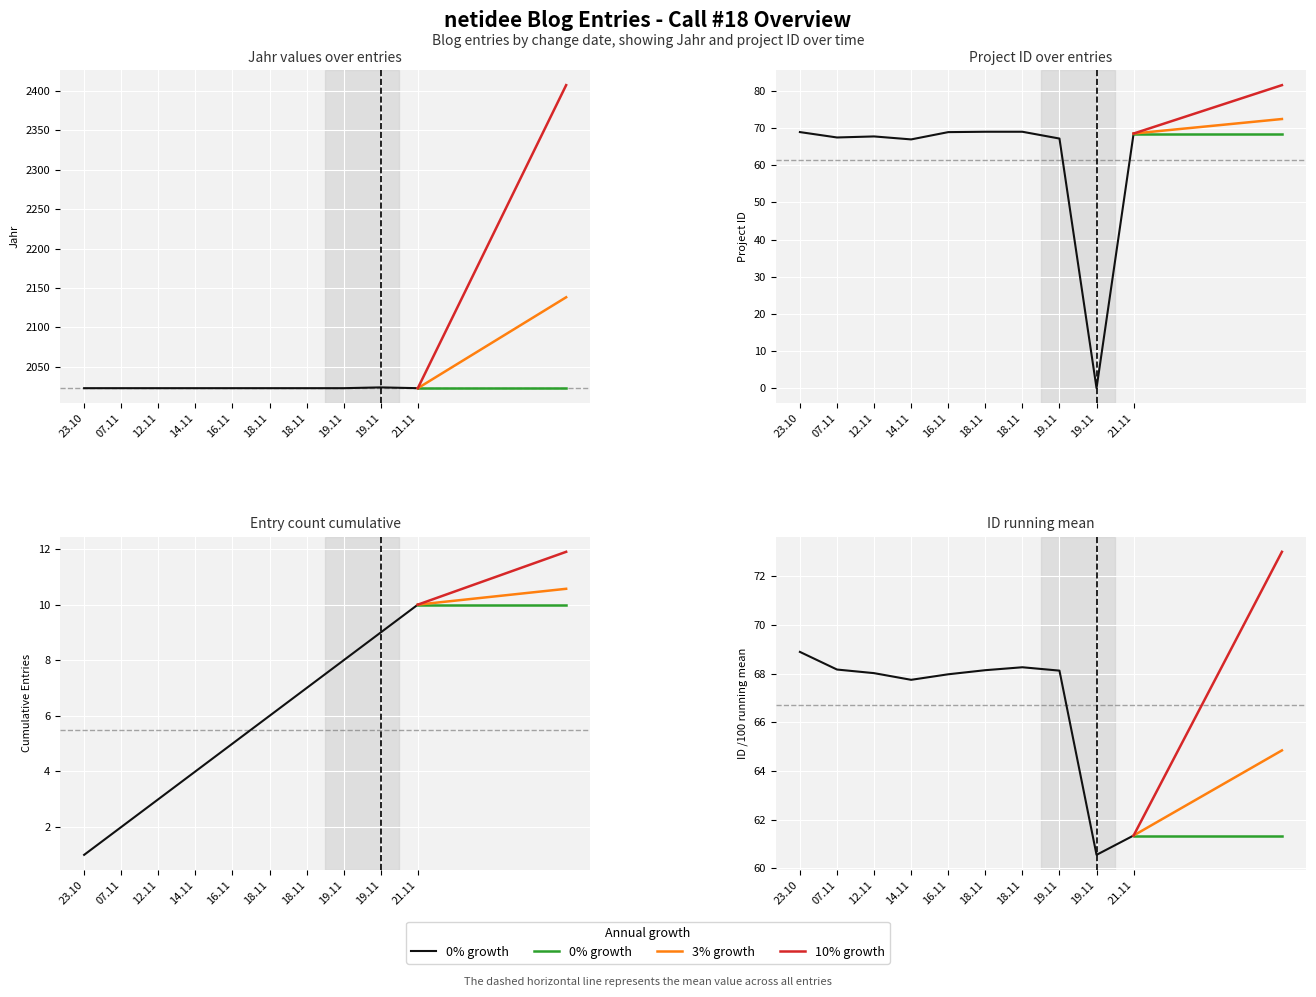

Reading left to right, what are all the values shown in this chart?

0% growth: 61.4	61.4	61.4	61.4	61.4	61.4	61.4	61.4	61.4	61.4	61.4	61.4	61.4	61.4	61.4	61.4	61.4	61.4	61.4	61.4
3% growth: 61.4	61.5	61.7	61.9	62.1	62.3	62.5	62.6	62.8	63.0	63.2	63.4	63.6	63.7	63.9	64.1	64.3	64.5	64.7	64.9
10% growth: 61.4	62.0	62.6	63.2	63.8	64.4	65.0	65.6	66.3	66.9	67.5	68.1	68.7	69.3	69.9	70.6	71.2	71.8	72.4	73.0